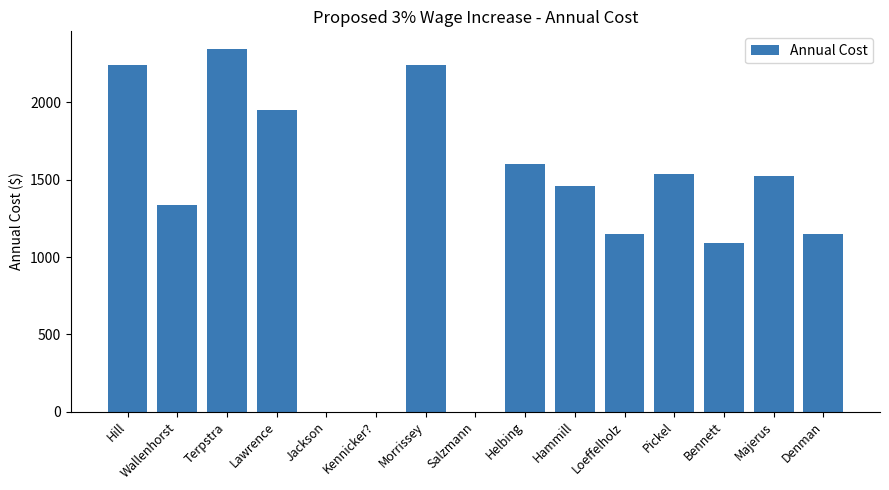

The chart shows a value of 1576.7 at Bennett. True or false?

False